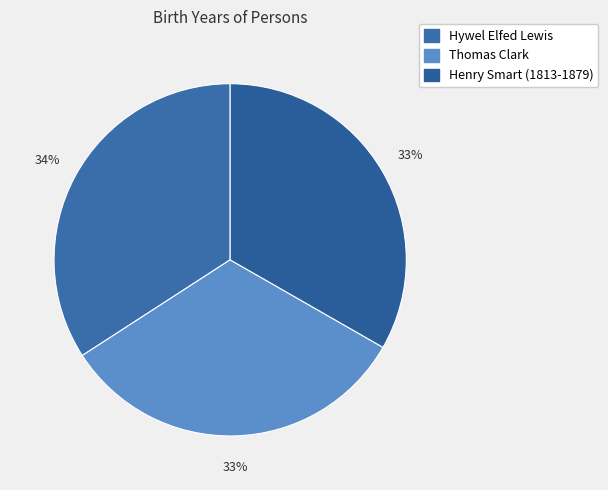

To the nearest percent, what is the combined percentage of Thomas Clark and Henry Smart (1813-1879)?

66%